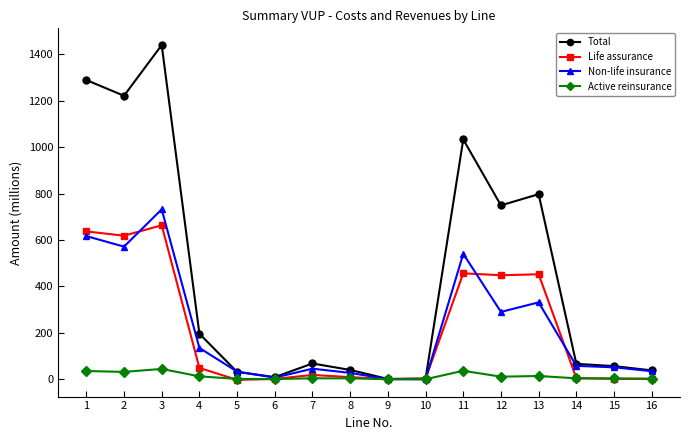

At 12, list the series in order from smallest to largest.

Active reinsurance, Non-life insurance, Life assurance, Total